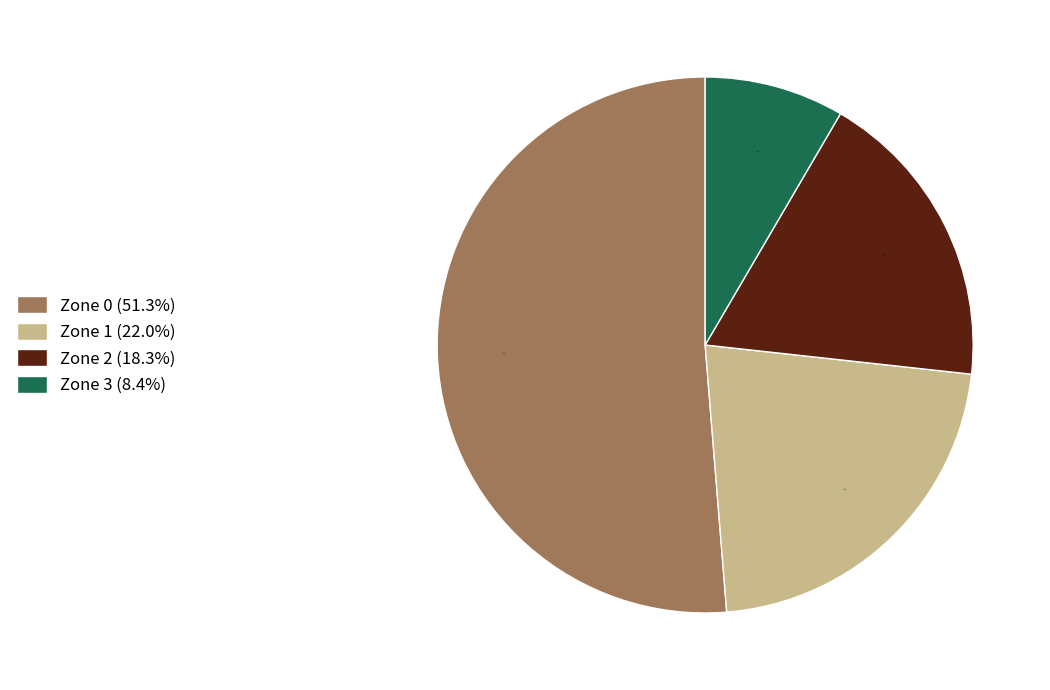

How much of the chart is everything except Zone 2?

81.7%